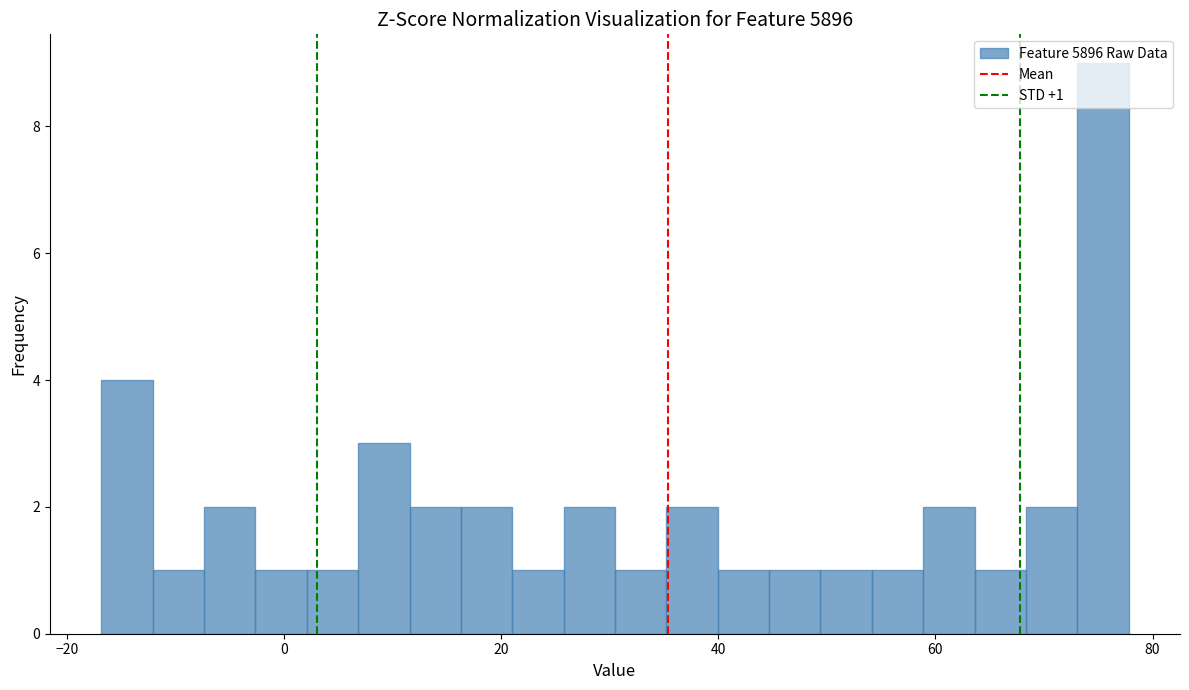

Around what value on the x-axis is the tallest bar? Give the approximate position of its centre, as read against the axis.

76